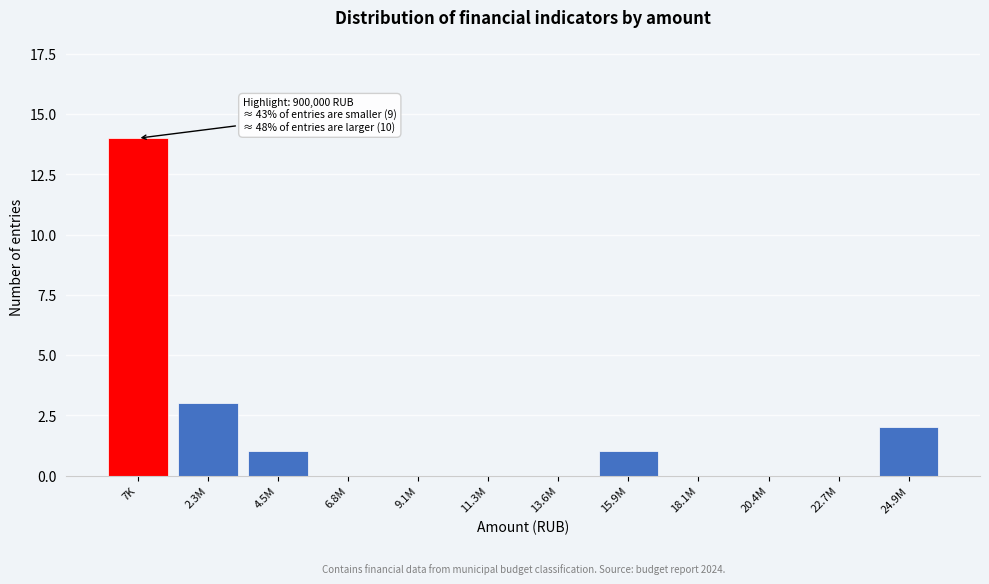

Reading right to left, list all the values displayed in this chart.

24.9M=2	22.7M=0	20.4M=0	18.1M=0	15.9M=1	13.6M=0	11.3M=0	9.1M=0	6.8M=0	4.5M=1	2.3M=3	7K=14